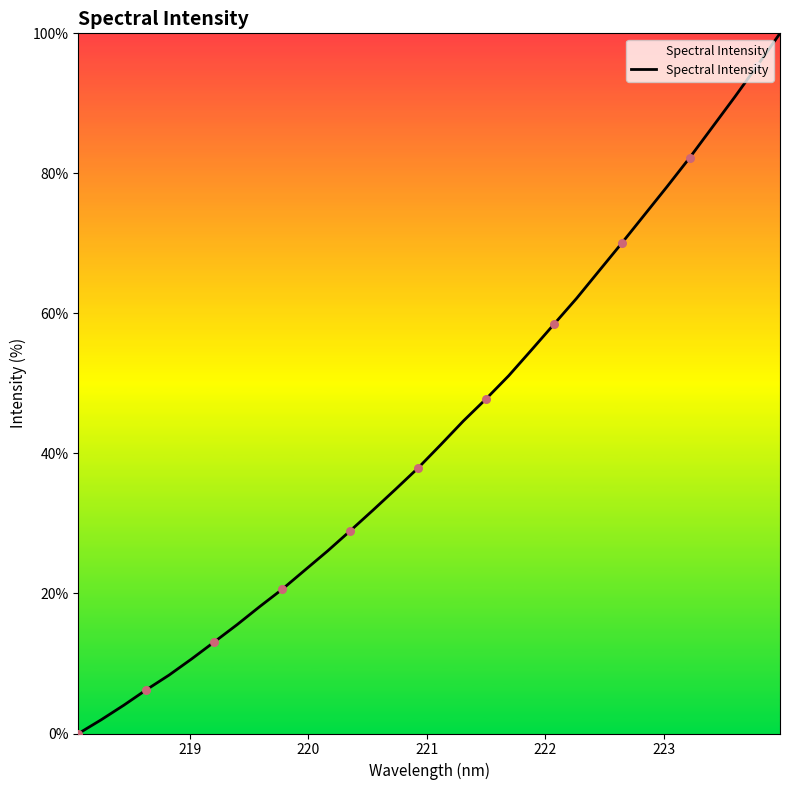

What is the difference between the maximum and minimum values?

100.0